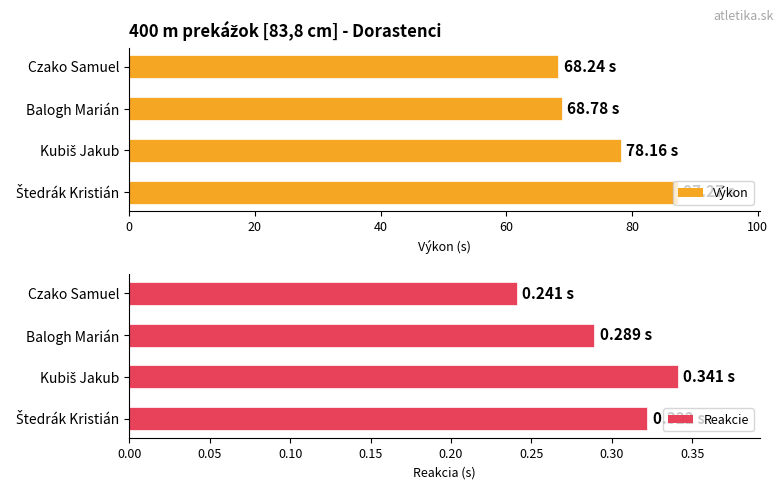

What is the value of the Výkon bar at the 3rd from the left?

78.2